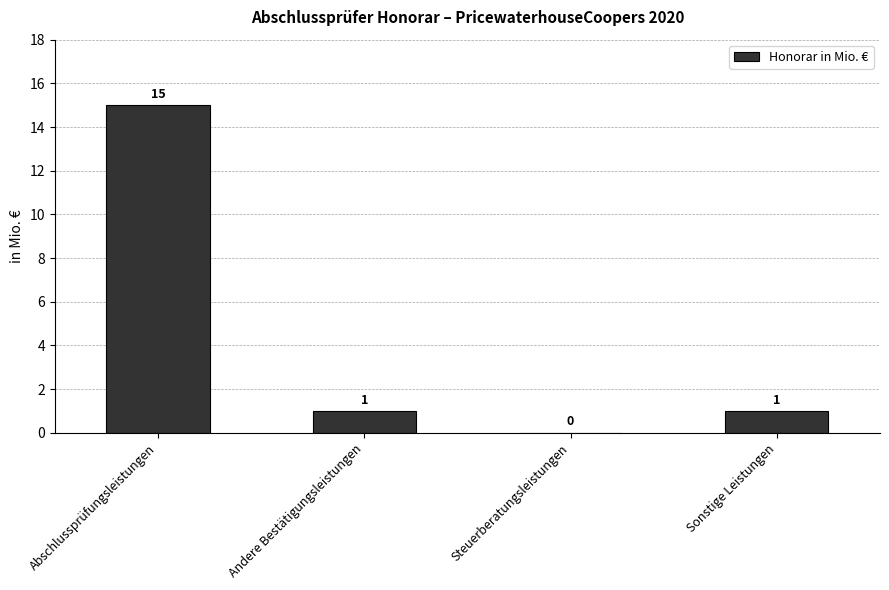

What is the maximum value shown in the chart?

15